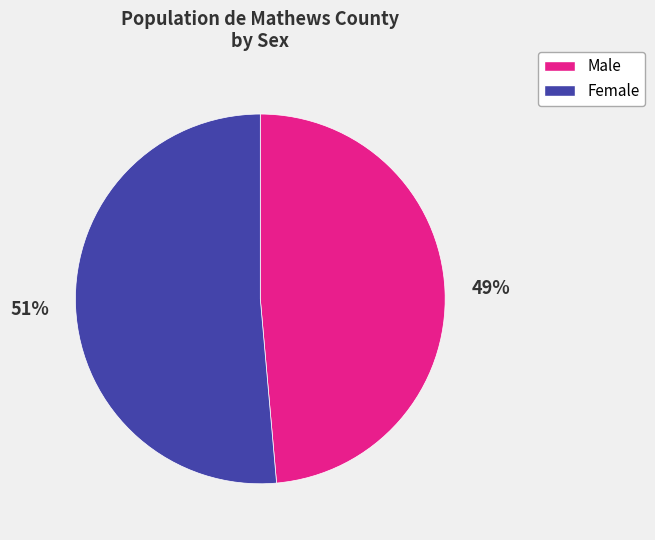

Count the number of slices in the pie.

2